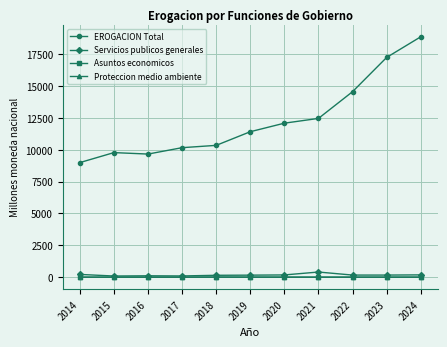

What is the difference between the highest and lowest values at 2016?

9663.2